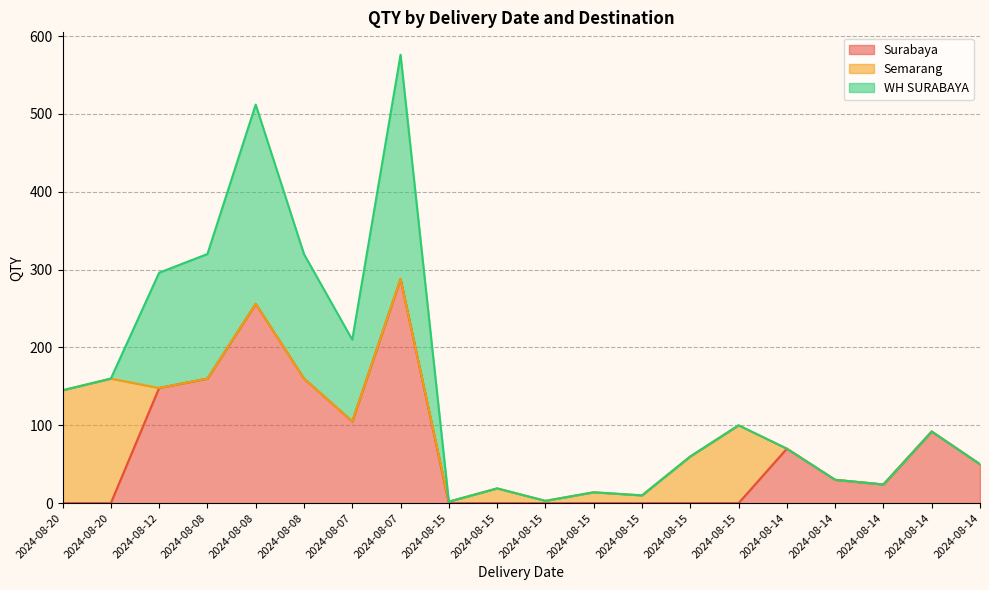

Between 2024-08-20 and 2024-08-15, which is larger?

2024-08-20